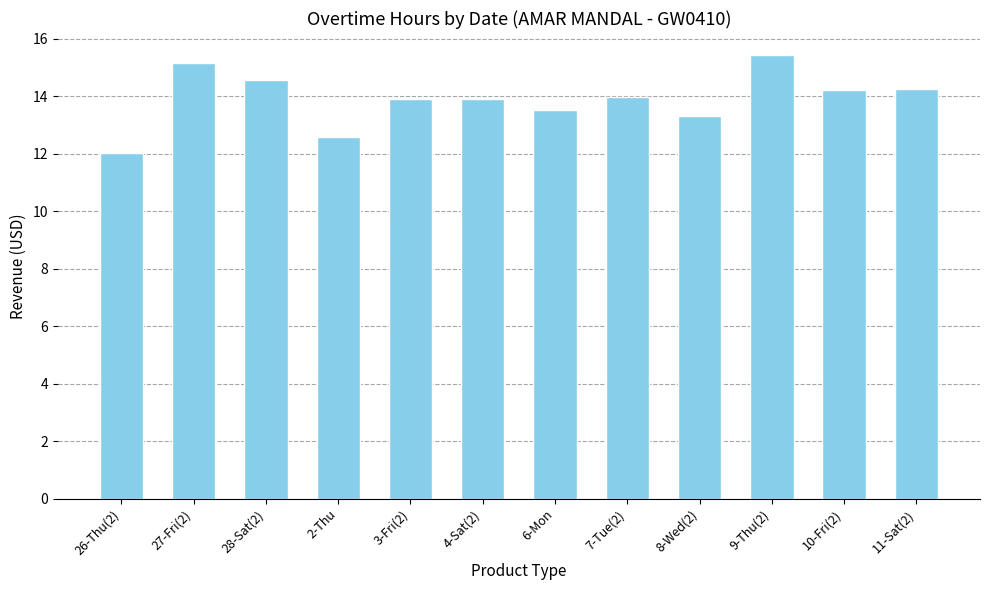

What is the maximum value shown in the chart?

15.4